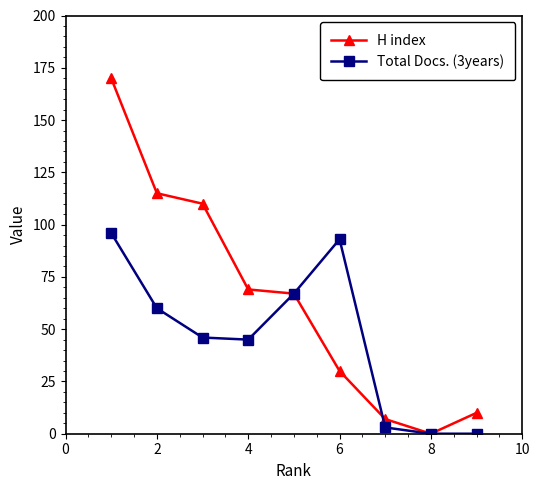

At how many categories does at least one series exceed 80?

4